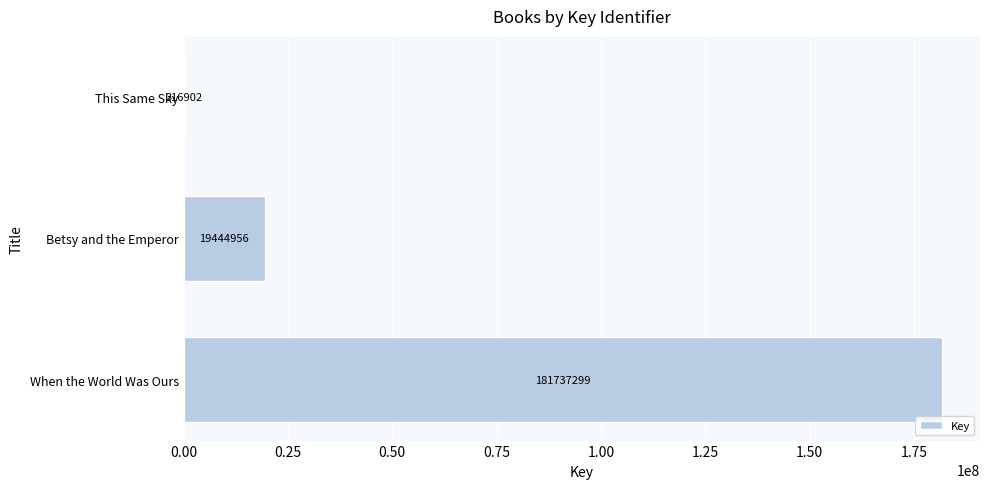

Are the bars horizontal?

Yes